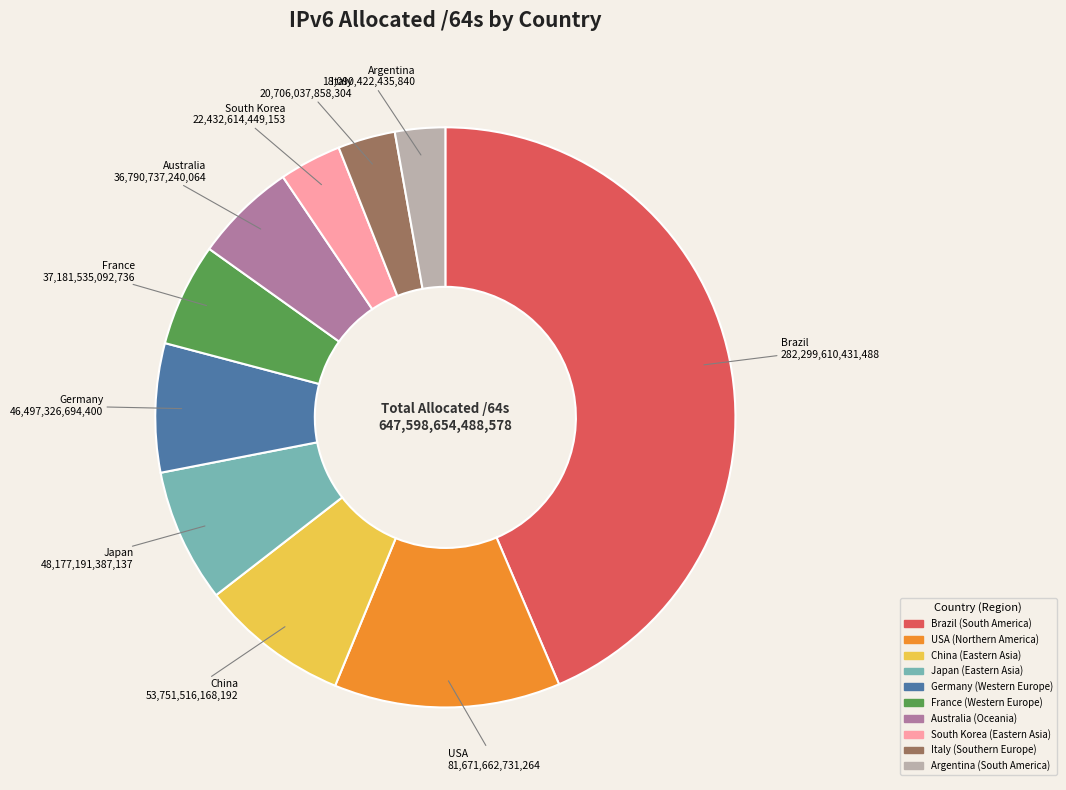

How many slices are in this pie chart?

10